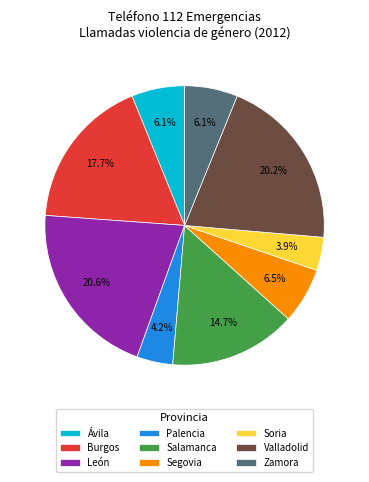

What percentage is NOT represented by Ávila?

93.9%